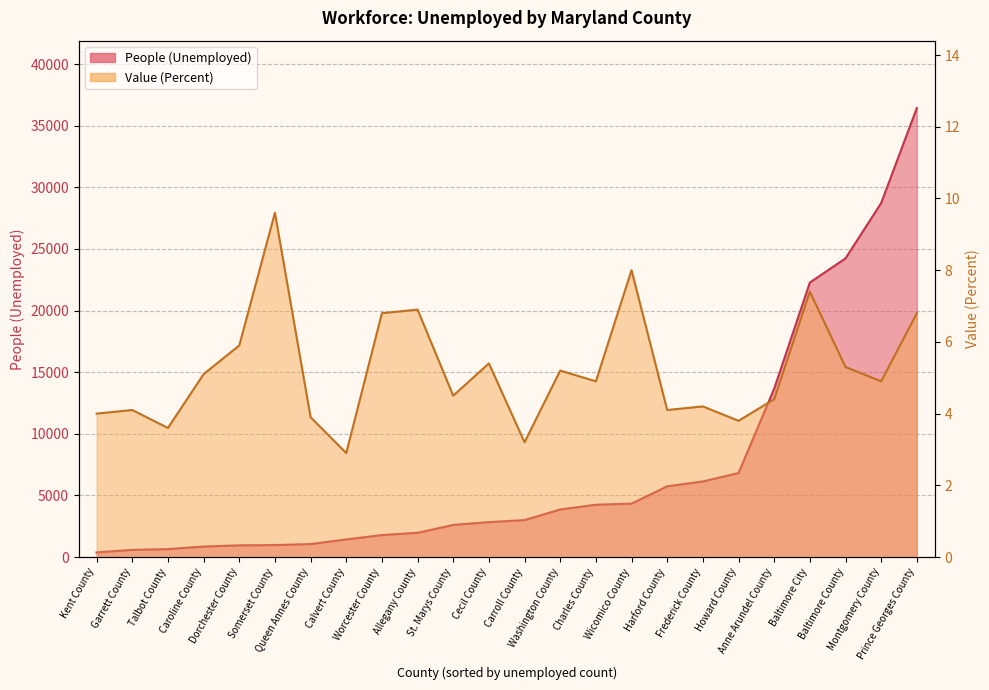

At which label does People (Unemployed) reach its minimum?

Kent County